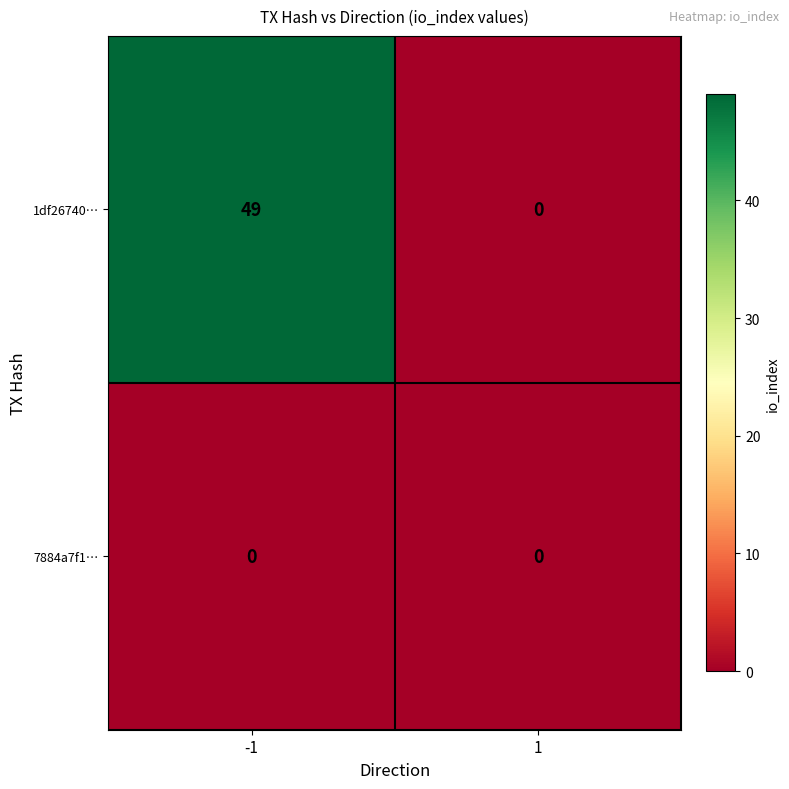

Between -1 and 1, which series saw the biggest shift?

1df26740…